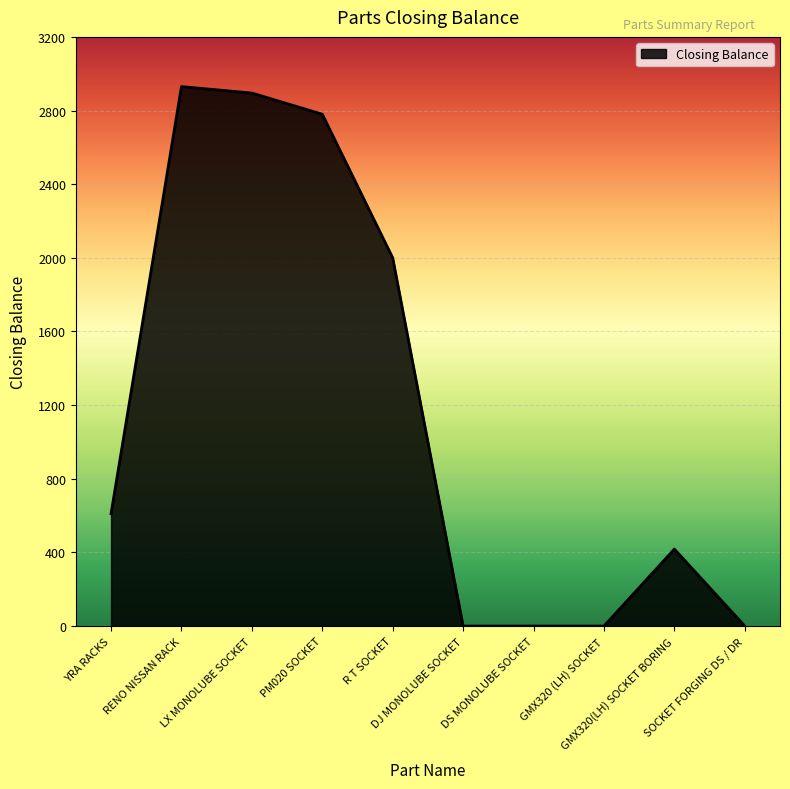

True or false: the data shows -1741 at DJ MONOLUBE SOCKET.

False